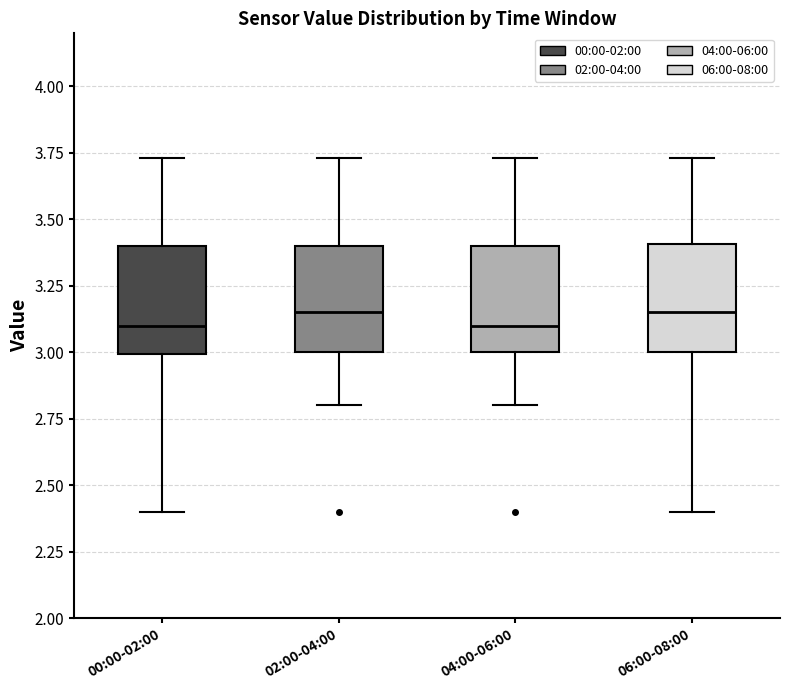

Where does the median line of the box for 06:00-08:00 sit on the y-axis? The values are not printed on the chart, so give them approximately, as read against the axis.

3.15